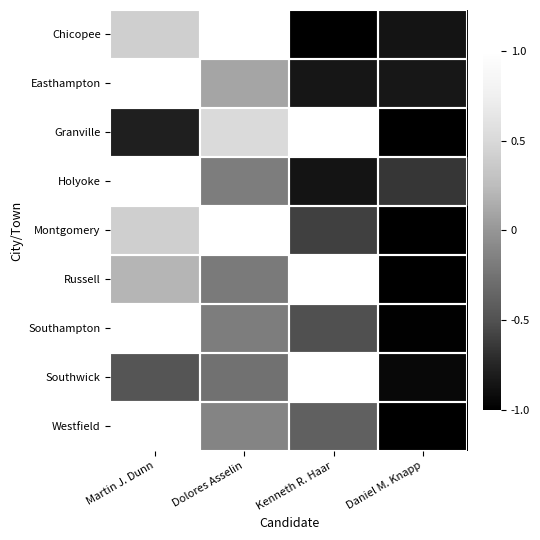

Which label corresponds to the largest value in the chart?

Kenneth R. Haar